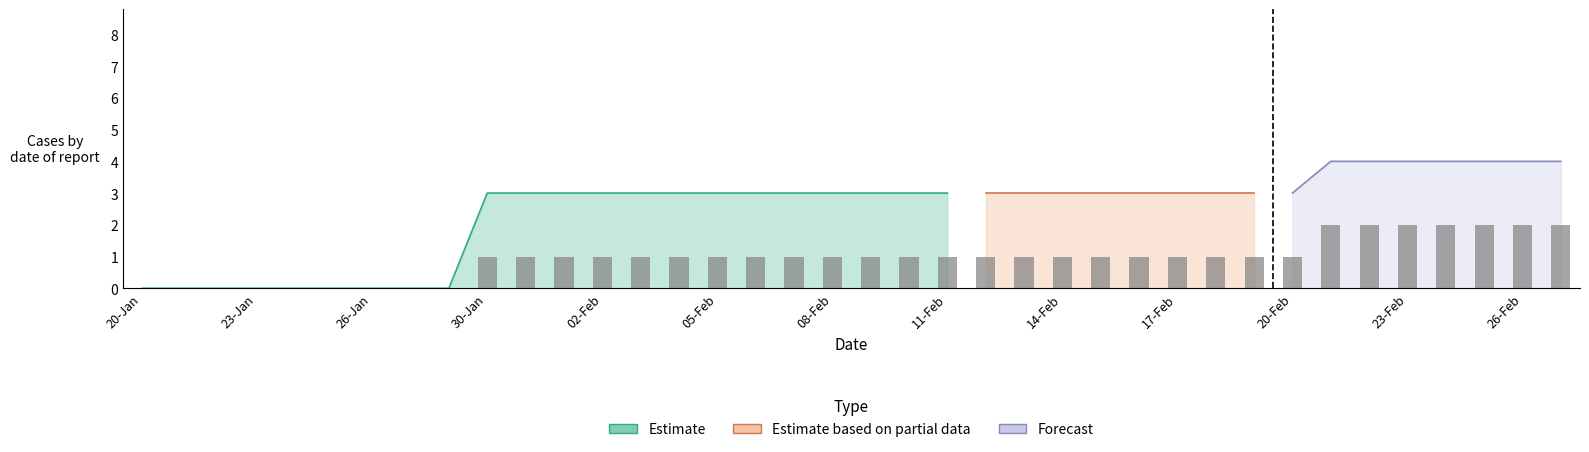

What is the difference between the second highest and minimum values in the COUNTABLE series?

4